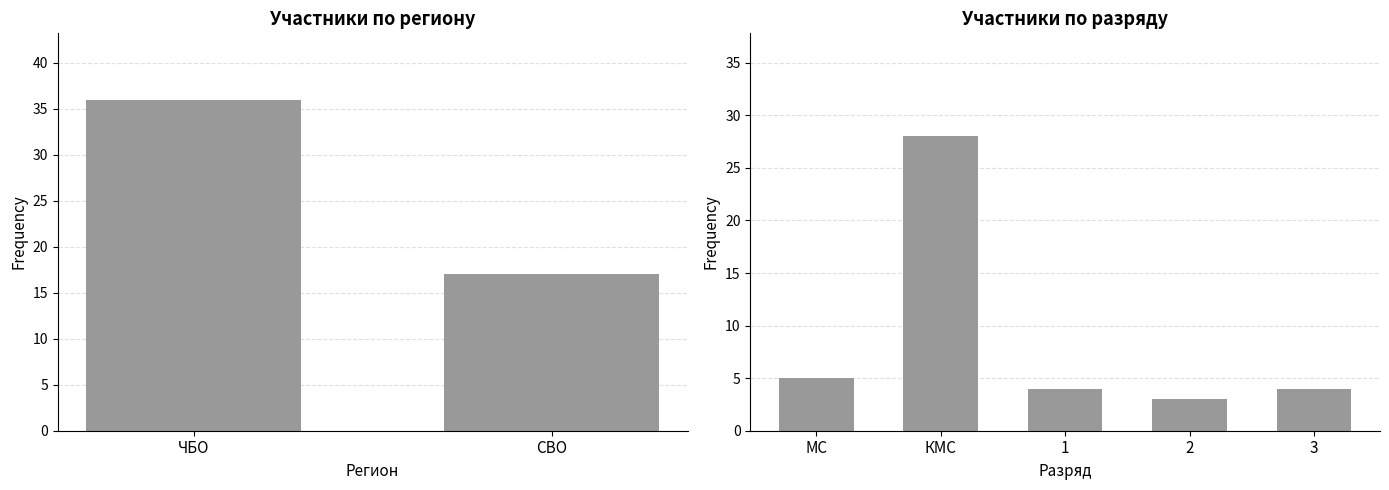

What is the greatest value displayed?

36